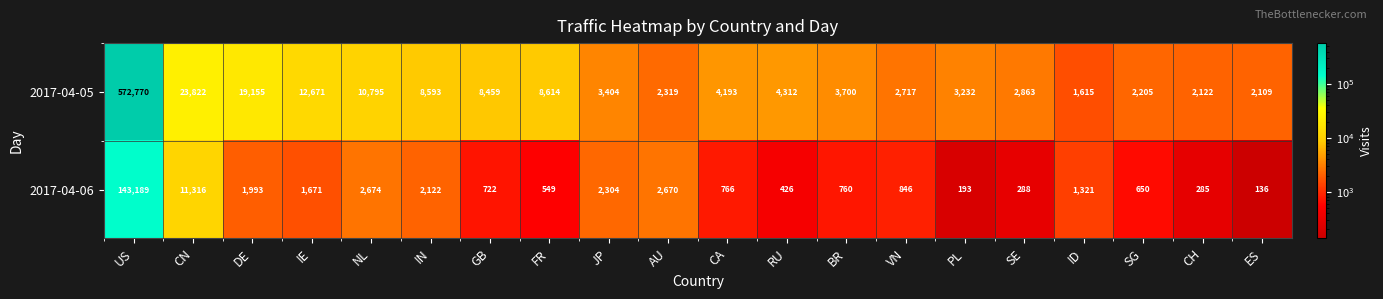

Count the number of data series in this chart.

2